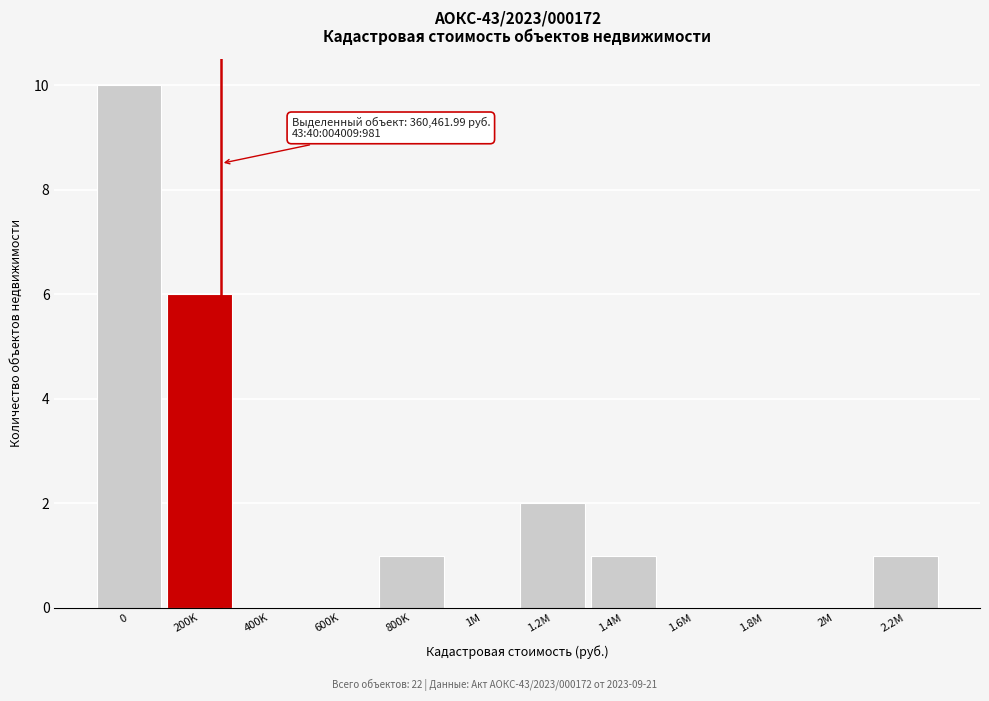

Reading left to right, transcribe all the data shown in this chart.

0=10	200K=6	400K=0	600K=0	800K=1	1M=0	1.2M=2	1.4M=1	1.6M=0	1.8M=0	2M=0	2.2M=1